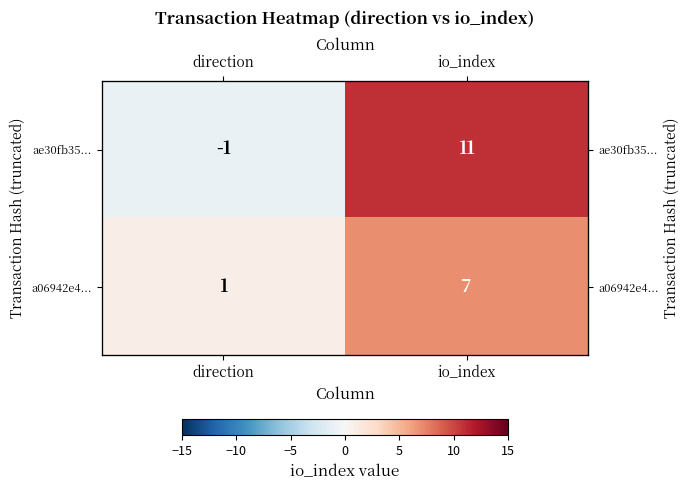

What is the maximum value for ae30fb35...?

11